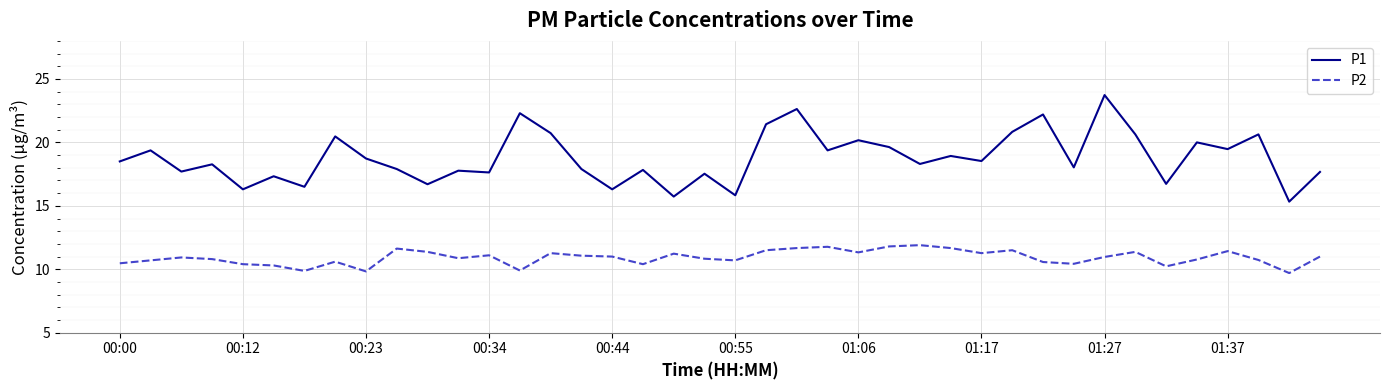

What is the difference between the maximum and minimum values in the P1 series?

8.4